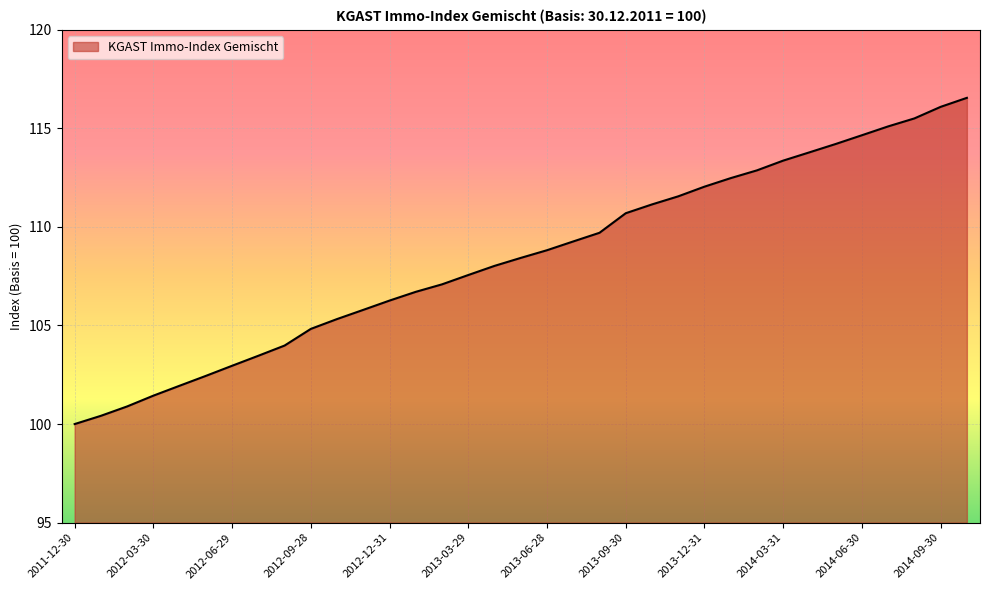

What is the difference between the maximum and minimum values?

16.5